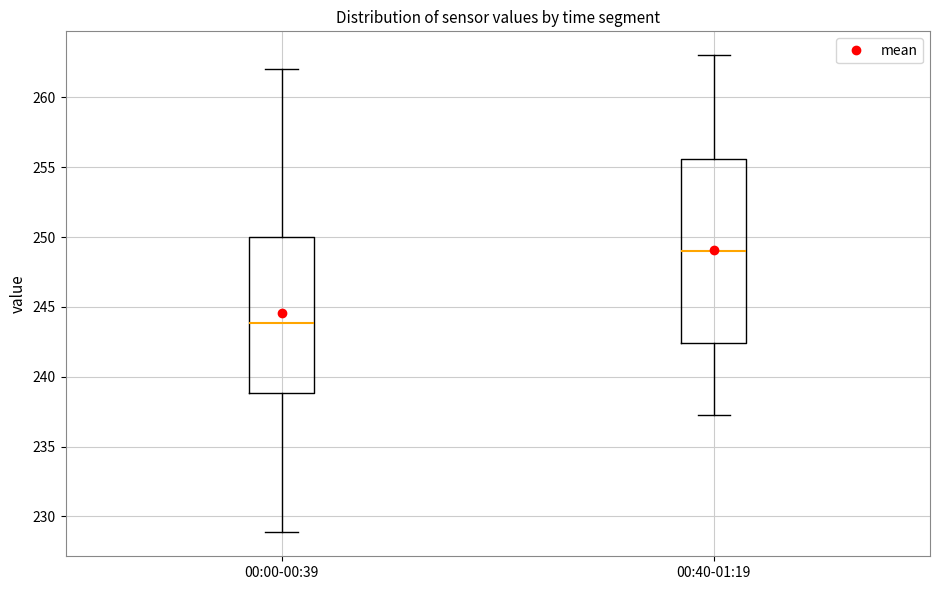

Reading left to right, read every box against the y-axis: the position of its median line, the range the box covers, and the ends of its whiskers. The values are not printed on the chart, so give them approximately, as read against the axis.

00:00-00:39: median 244.0, box 239.0 to 250.0, whiskers 229.0 to 262.0
00:40-01:19: median 249.0, box 242.5 to 255.5, whiskers 237.0 to 263.0